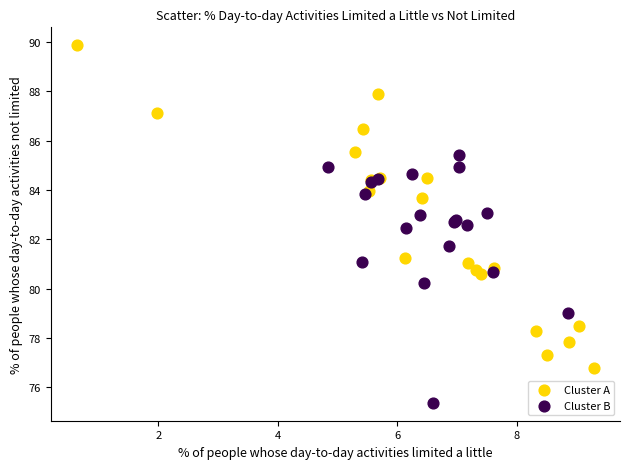

Which series reaches the maximum Y coordinate?

Cluster A